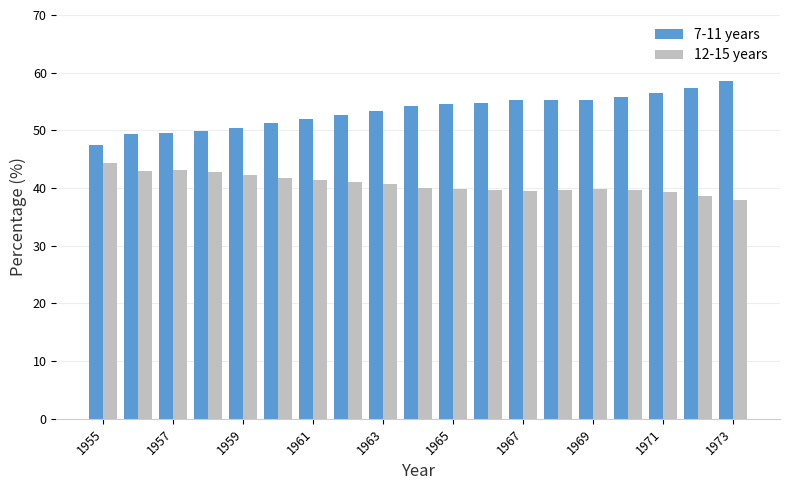

What is the average value of the 7-11 years series?

53.3